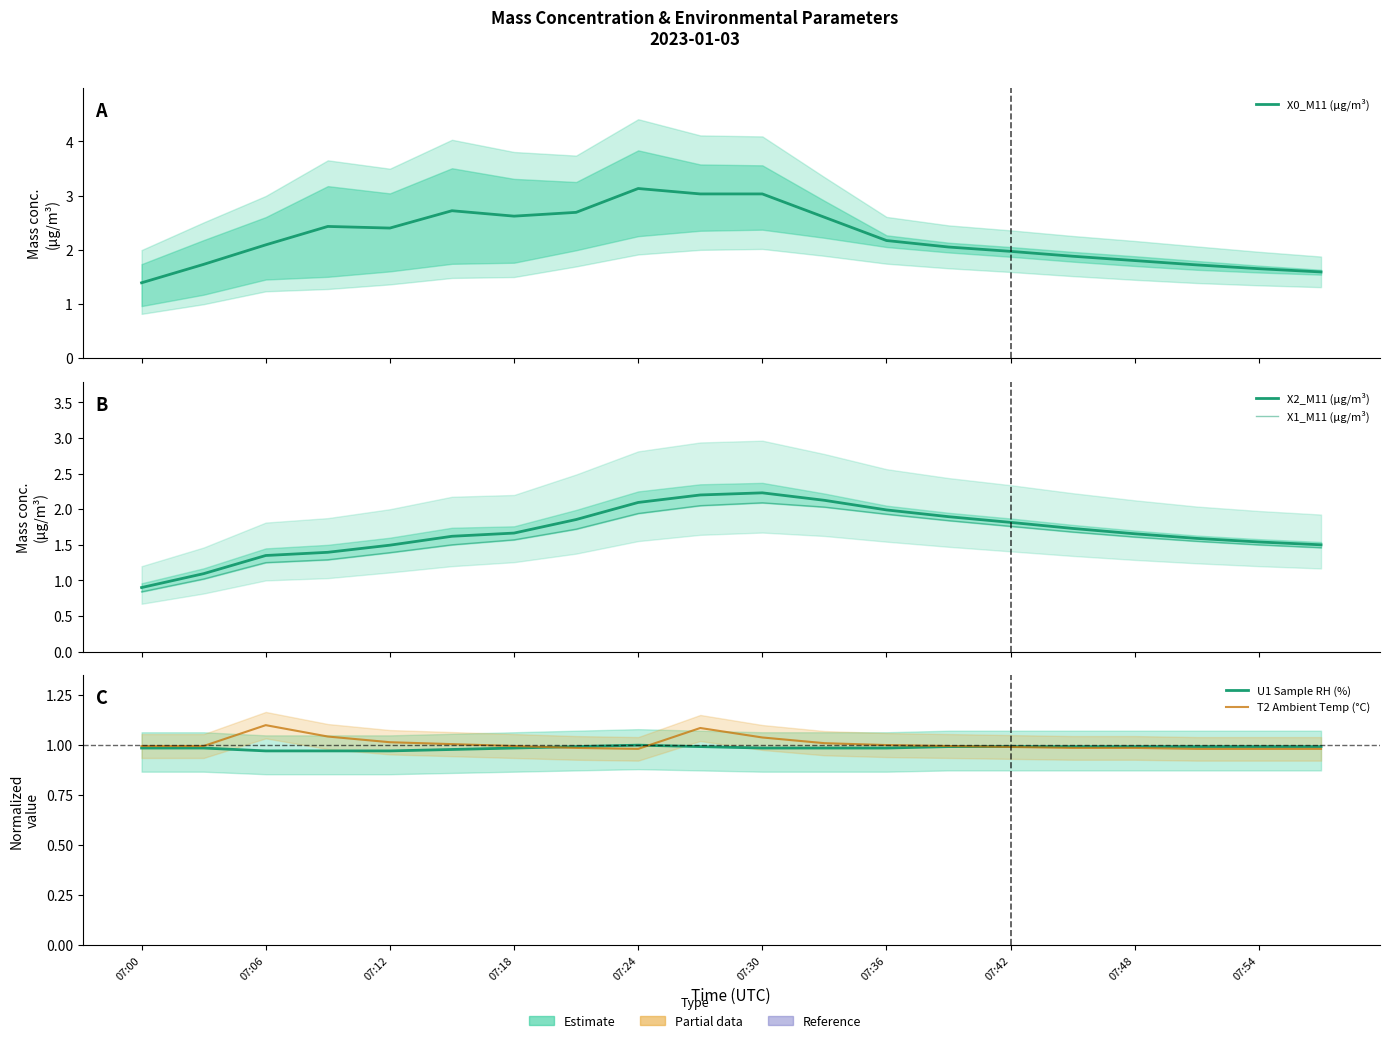

What is the value of the X0_M11 (μg/m³) point at the 4th from the left?

2.4